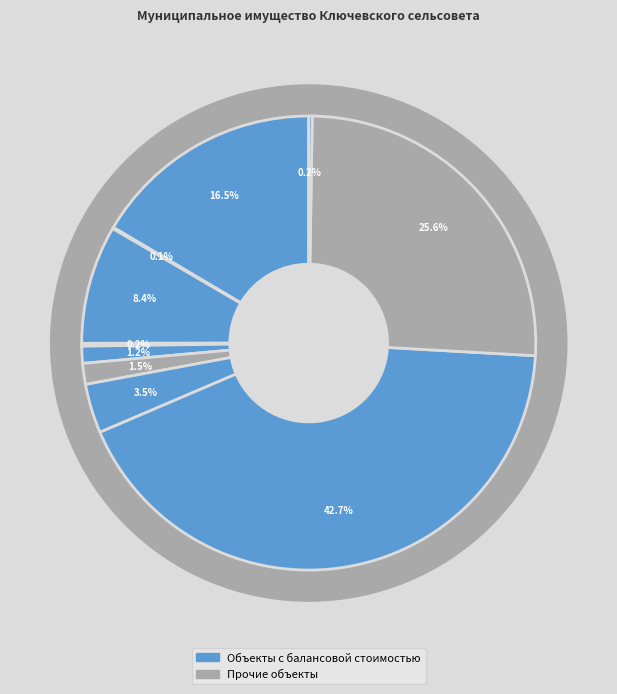

Is there a majority slice in this chart?

No